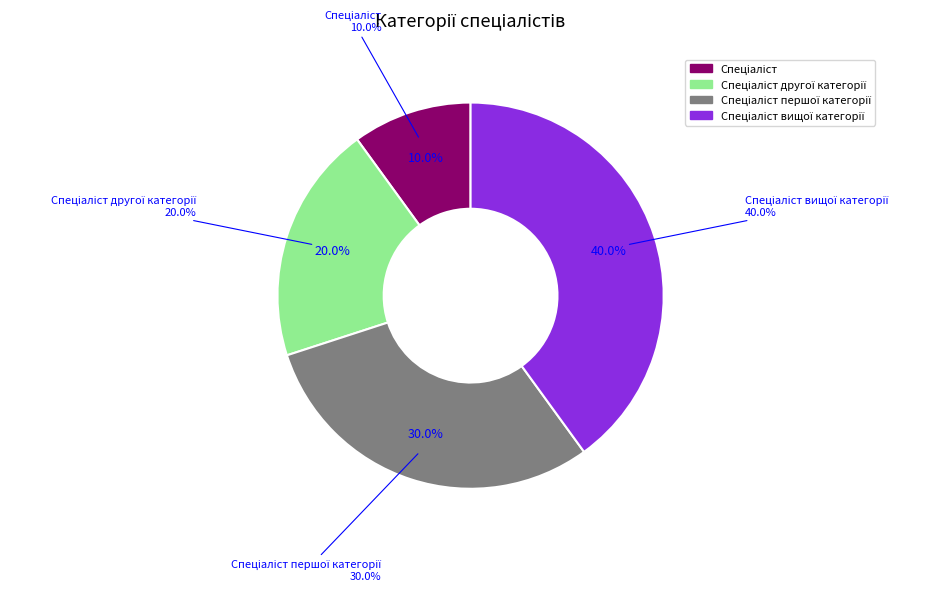

Which slice is the smallest?

Спеціаліст